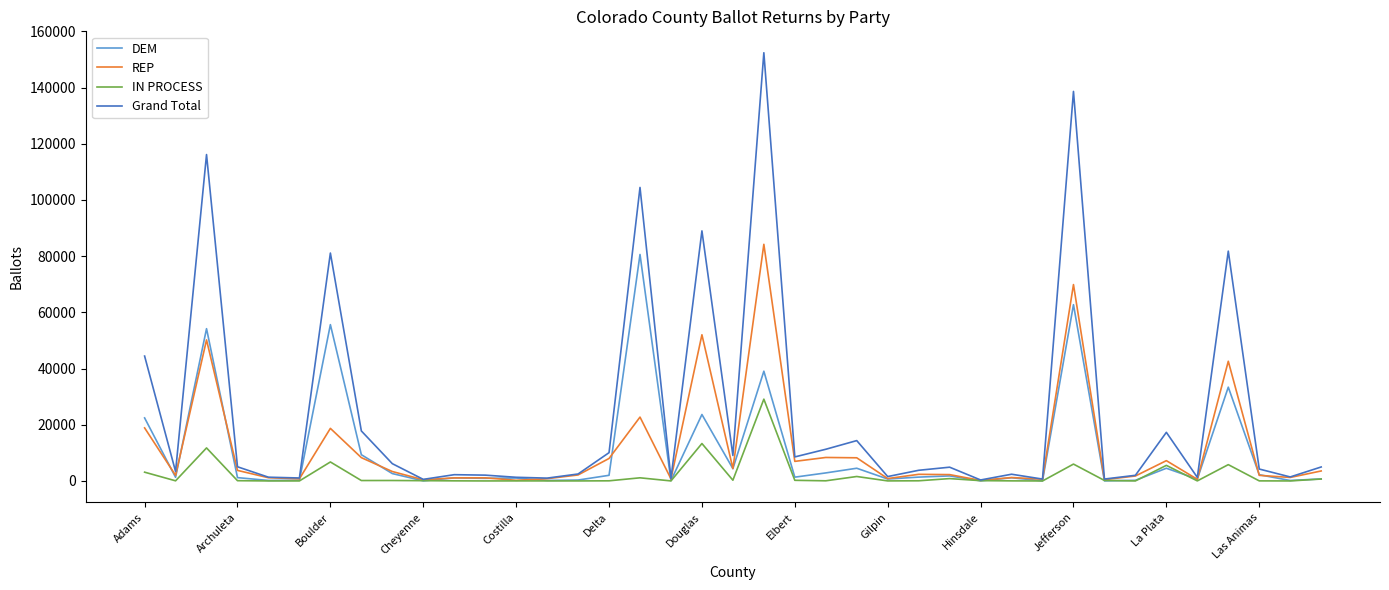

Which series has the largest range (max minus min)?

Grand Total